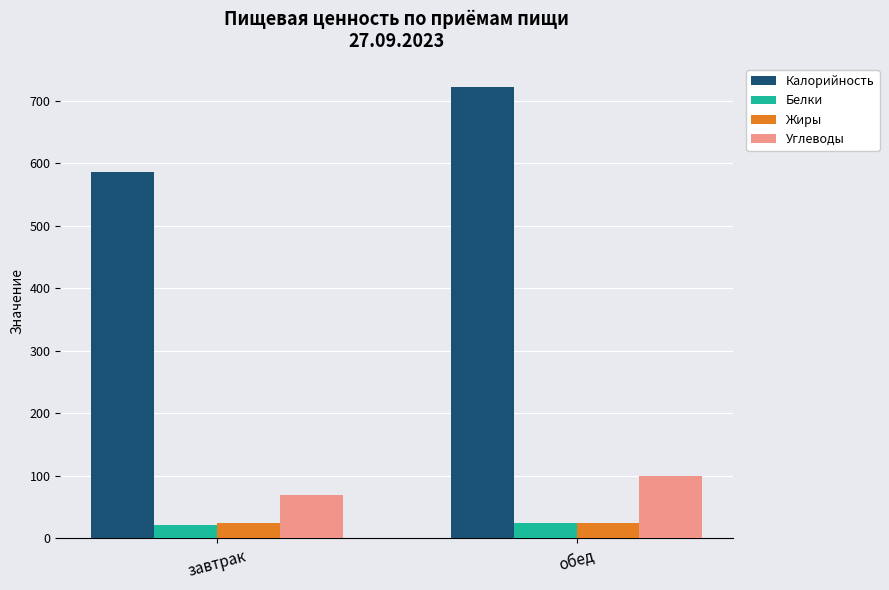

What are all the series names shown in the legend?

Калорийность, Белки, Жиры, Углеводы